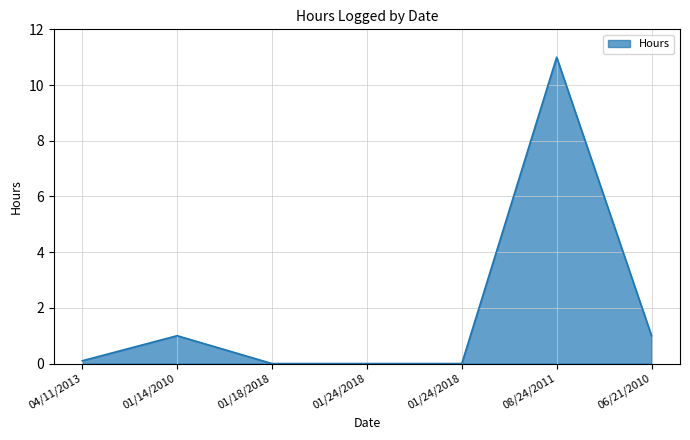

Does the chart display data point markers on the line(s)?

No